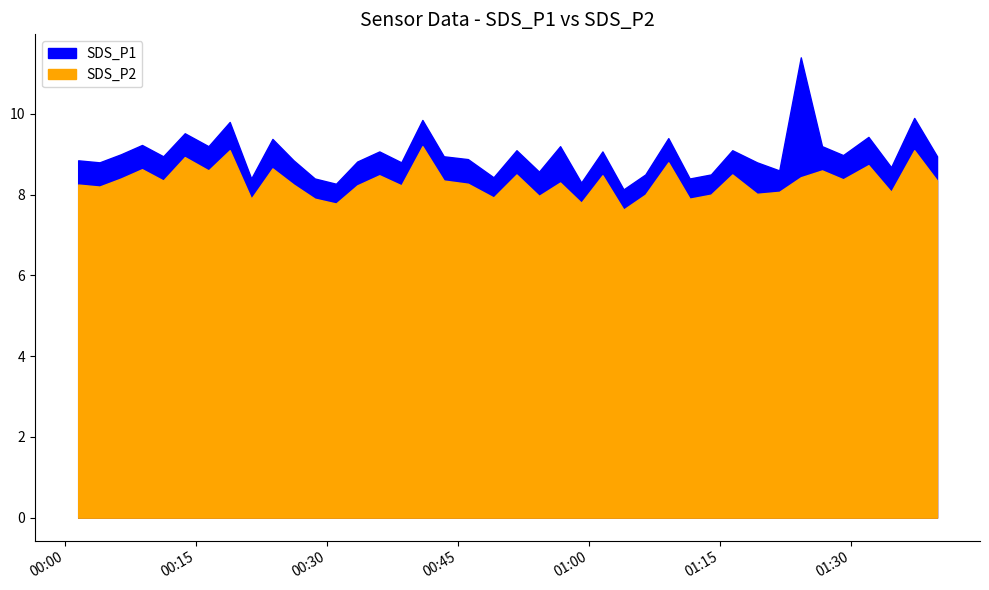

How many interior local valleys does the SDS_P1 series have?

14